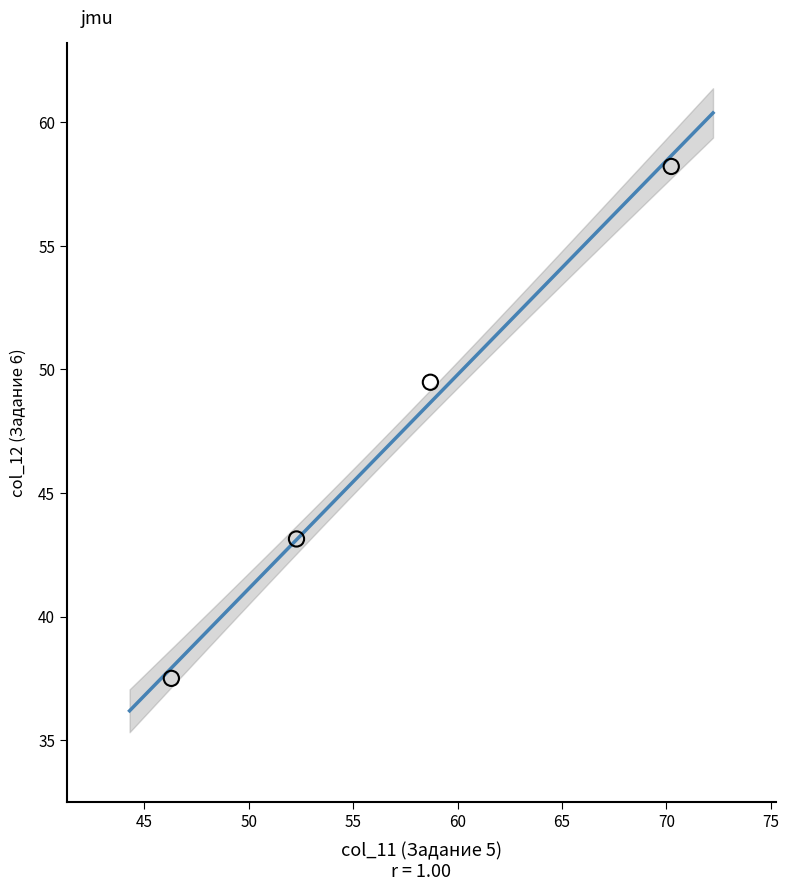

What Y value in the scatter plot is closest to 47?

49.5